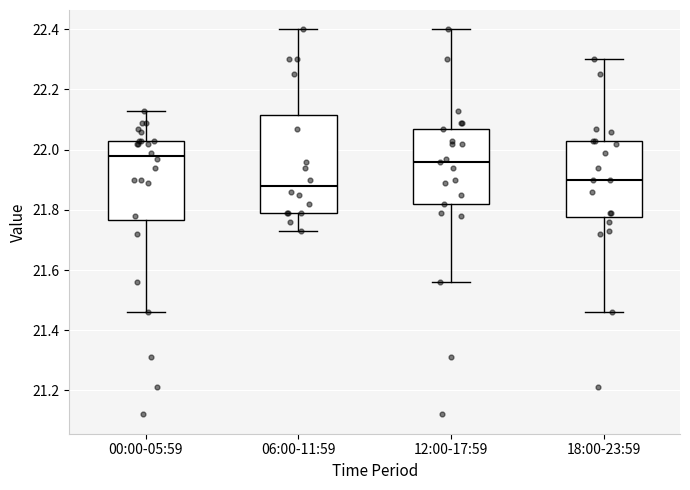

Where is the lower edge of the box for 06:00-11:59 on the y-axis? The values are not printed on the chart, so give them approximately, as read against the axis.

21.80